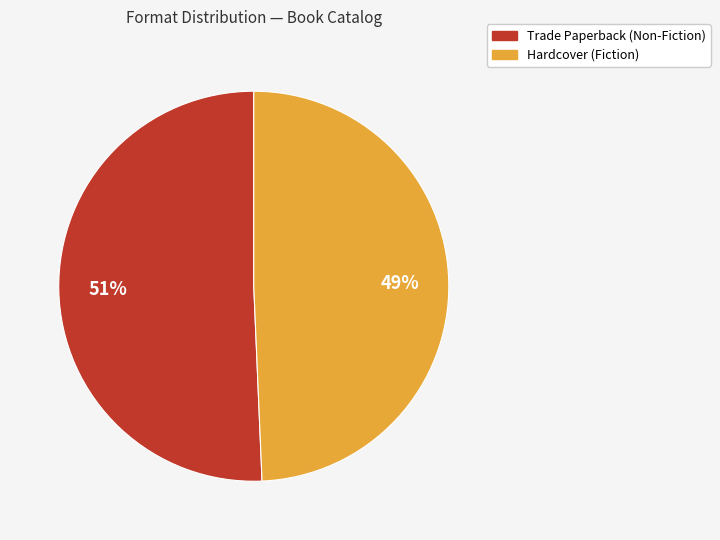

How many slices are in this pie chart?

2